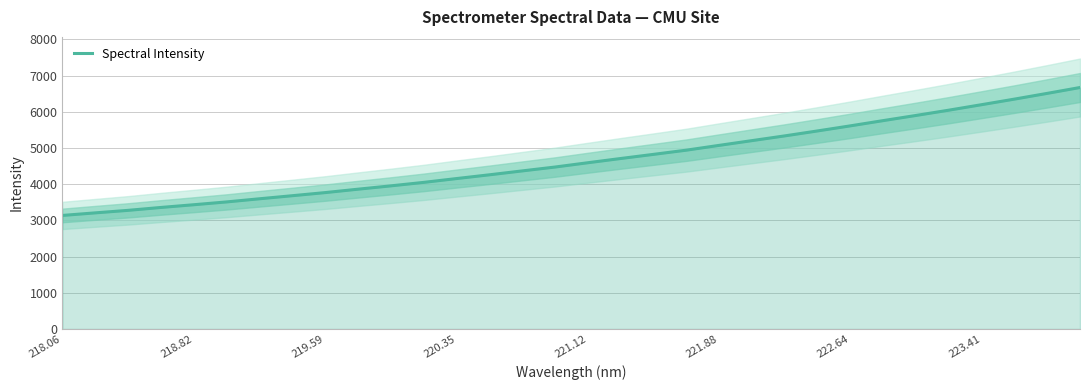

What is the maximum value for Spectral Intensity?

6670.8